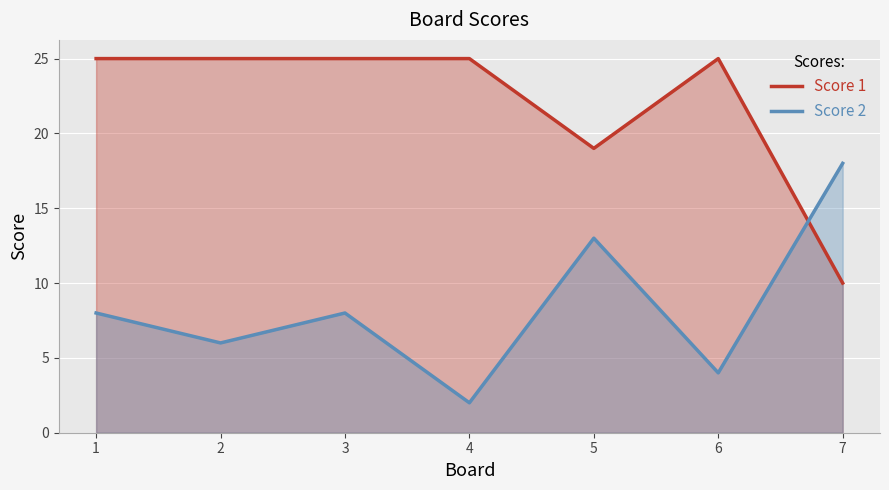

Which series has the widest spread of values?

Score 2